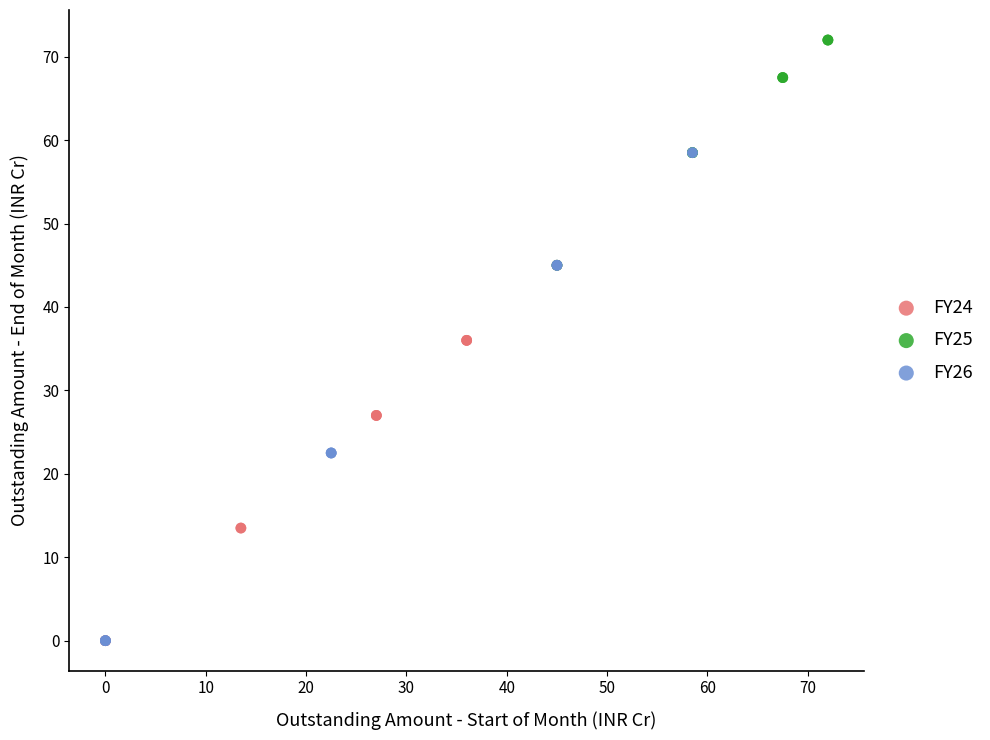

Which series has the largest Y range (max minus min)?

FY26